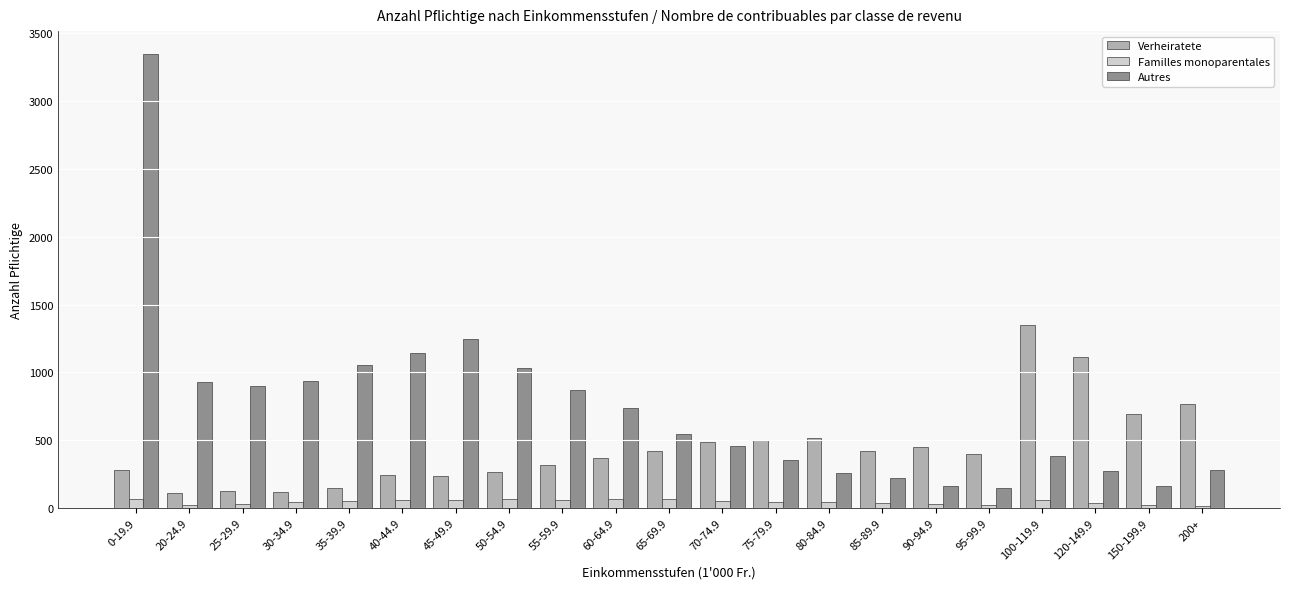

What is the difference between the maximum and minimum values in the Autres series?

3199